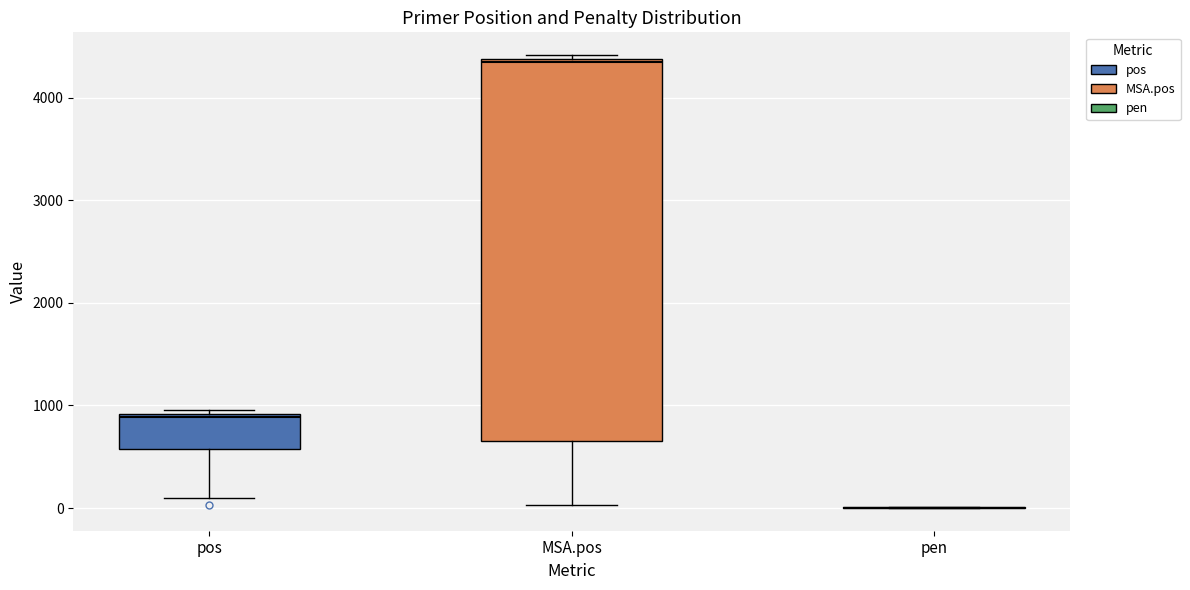

Reading left to right, transcribe this box plot: for each box, give where its median line is, the range the box spans, and where its two whiskers end, as read against the y-axis. The values are not printed on the chart, so give them approximately, as read against the axis.

pos: median 900 (just below the box's upper edge), box 600 to 900, whiskers 100 to 1000
MSA.pos: median 4300, box 700 to 4400, whiskers 0 to 4400 (just above the box's upper edge)
pen: box collapsed to a line at 0, whiskers 0 to 0